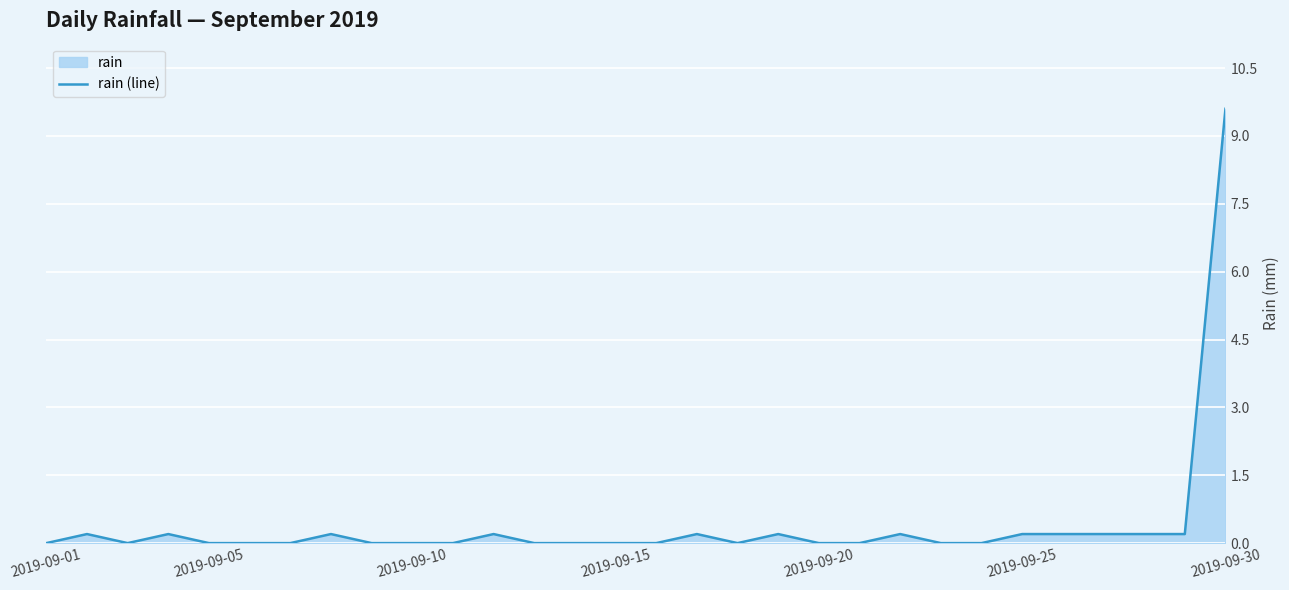

True or false: there are more than 1 points higher than both neighbors.

True